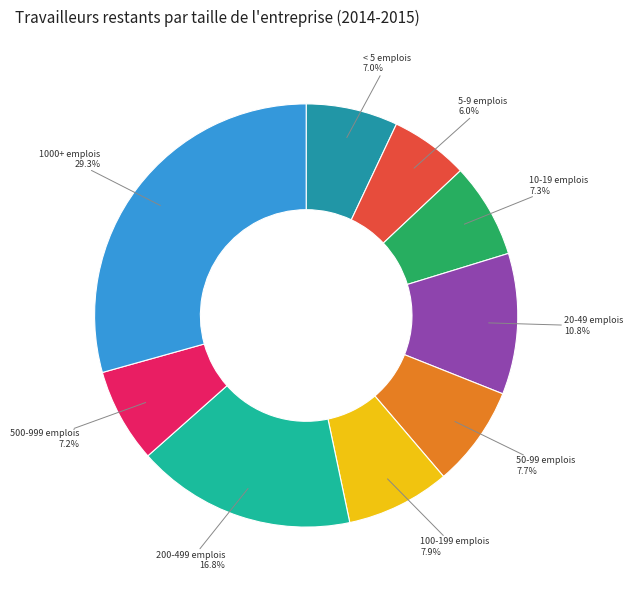

How many segments does this pie chart have?

9